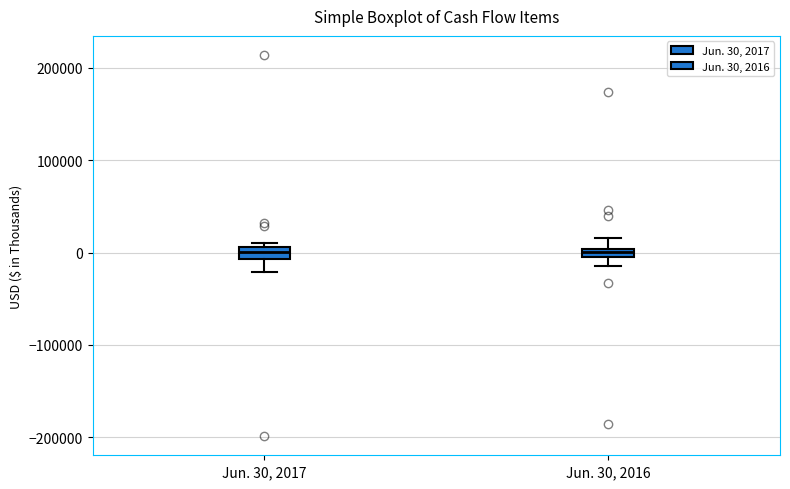

Where is the upper edge of the box for Jun. 30, 2017 on the y-axis? The values are not printed on the chart, so give them approximately, as read against the axis.

10000